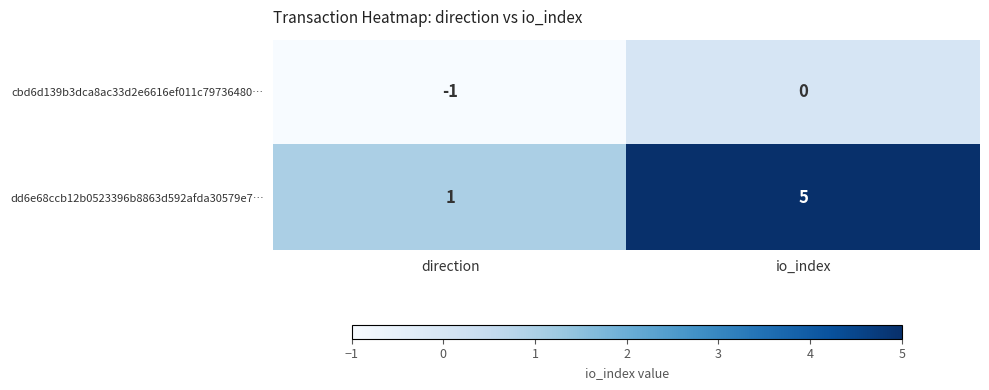

What is the average value of the dd6e68ccb12b0523396b8863d592afda30579e7… series?

3